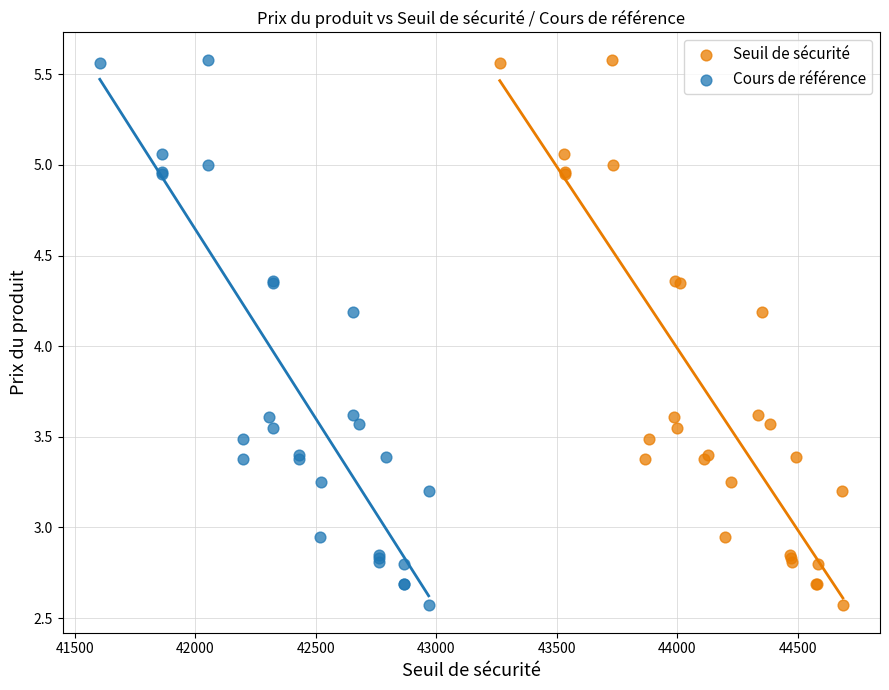

What are all the series names shown in the legend?

Seuil de sécurité, Cours de référence